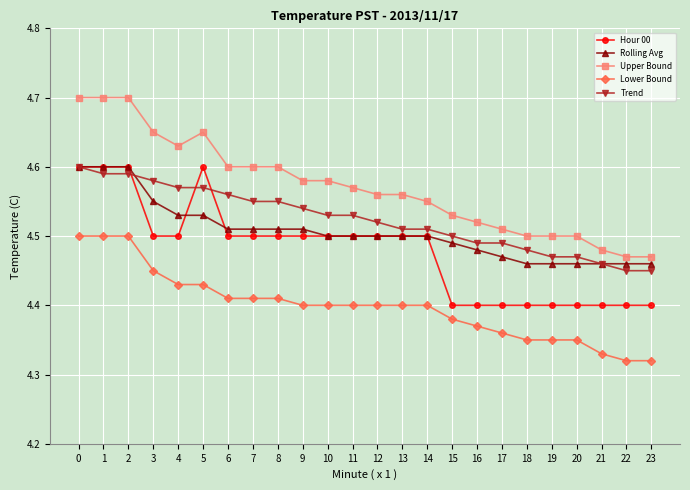

Is it true that Hour 00 equals 4.5 at 7?

True